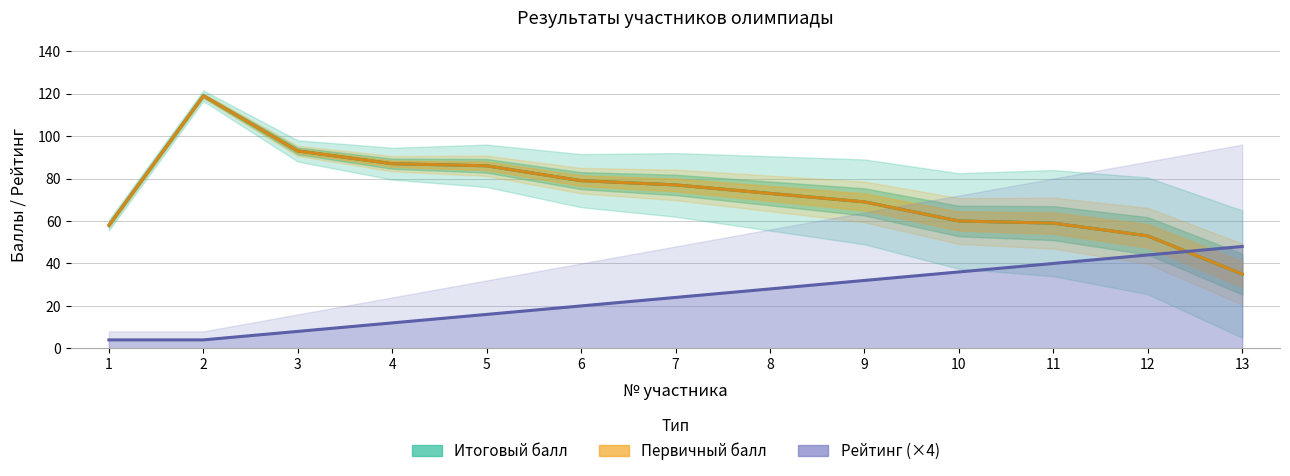

List the series in order of their peak value, highest first.

Итоговый балл, Первичный балл, Рейтинг (×4)